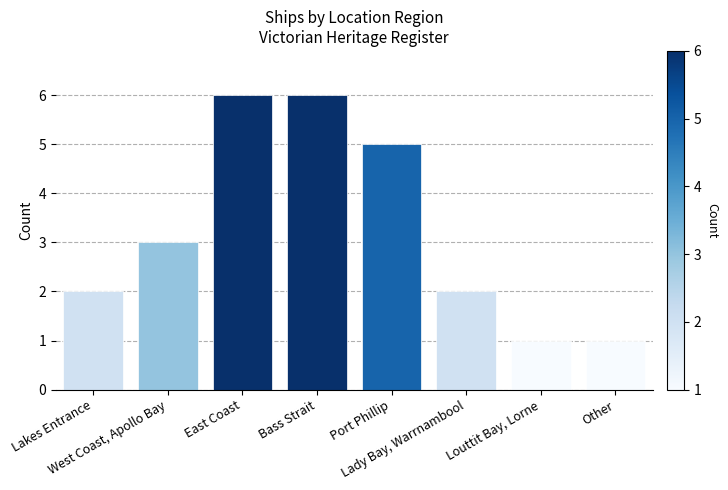

Reading left to right, extract all data points from this chart.

Lakes Entrance=2	West Coast, Apollo Bay=3	East Coast=6	Bass Strait=6	Port Phillip=5	Lady Bay, Warrnambool=2	Louttit Bay, Lorne=1	Other=1